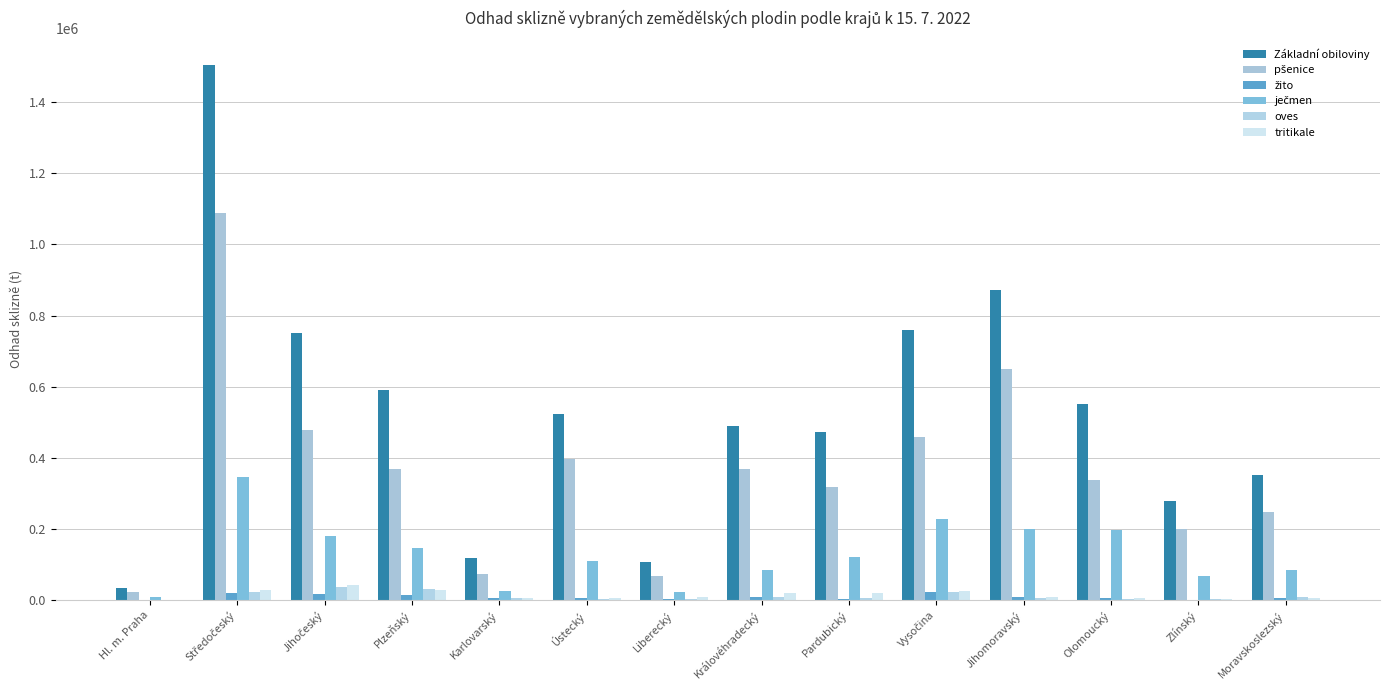

What position from the left is Pardubický?

9